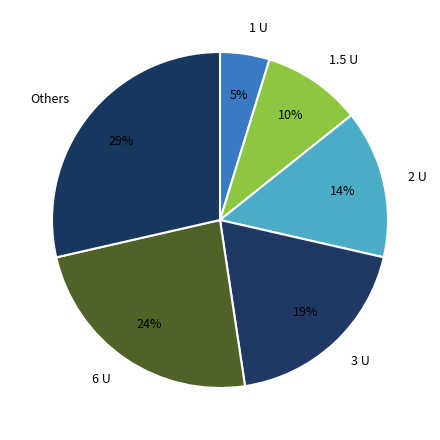

How many slices are in this pie chart?

6